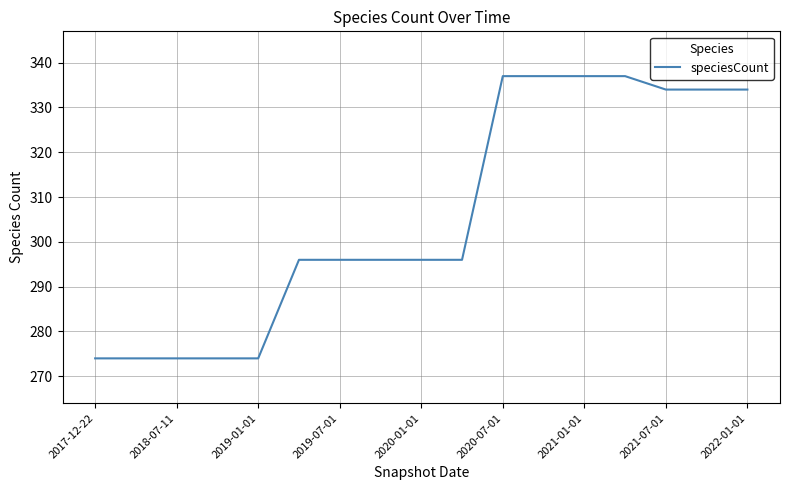

What is the smallest value displayed?

274